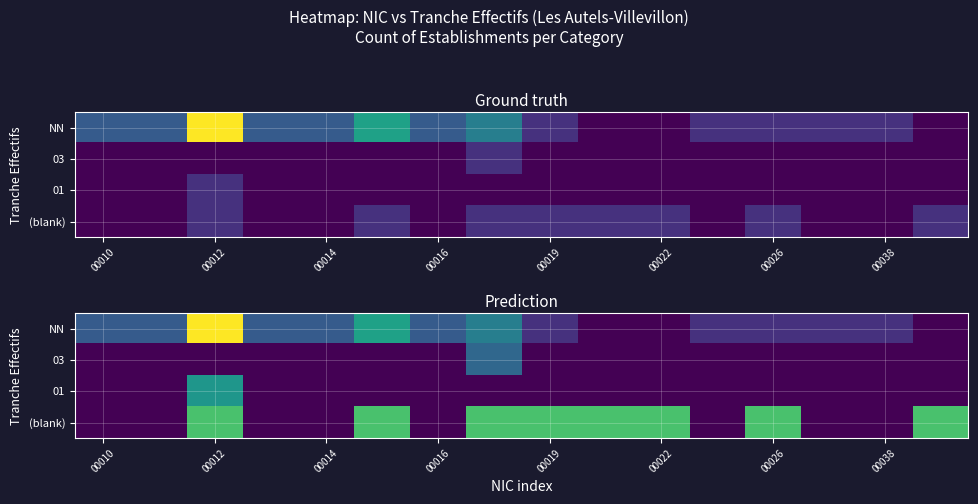

True or false: 01 has a value of -0.9 at 00038.

False